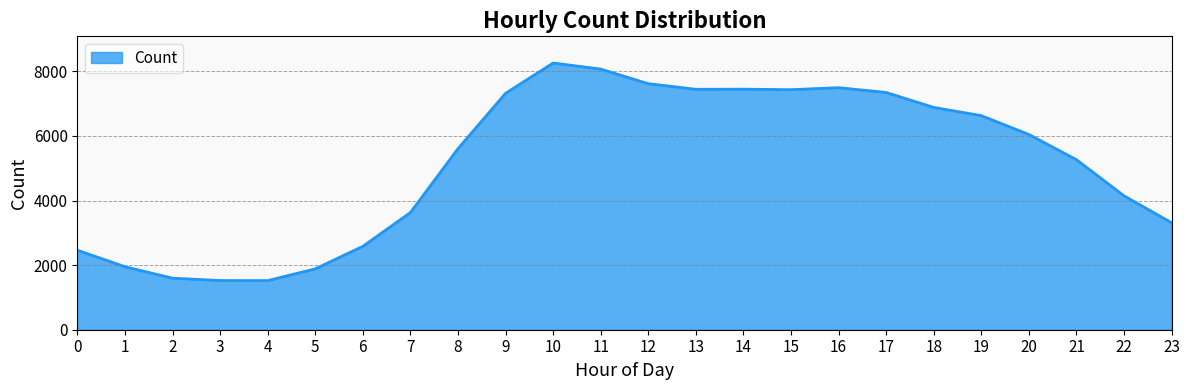

What is the sum of the values at 15 and 3?

8954